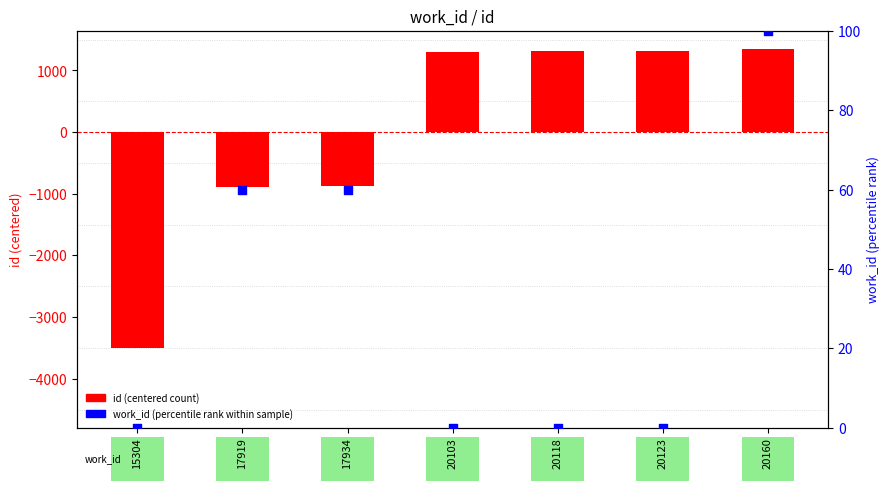

At which category is the sum across all series the highest?

20160